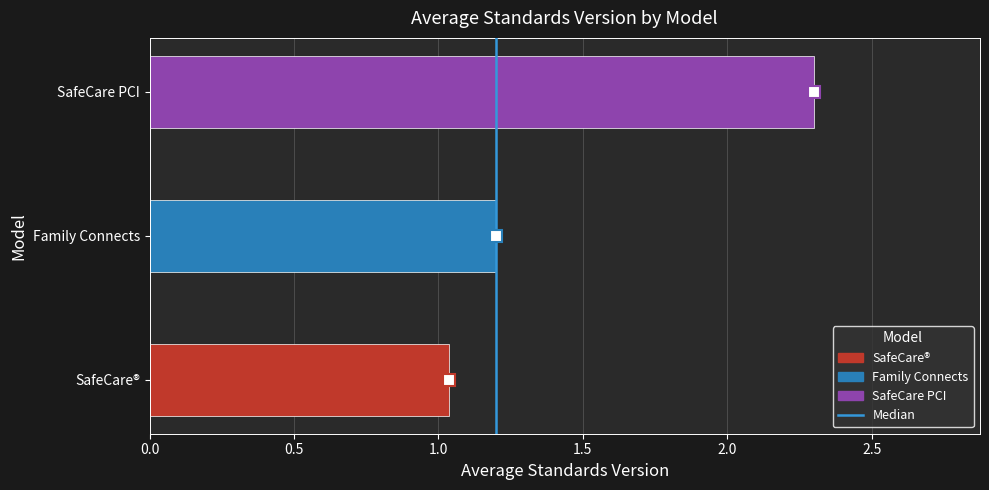

True or false: the data shows 1.2 at Family Connects.

True